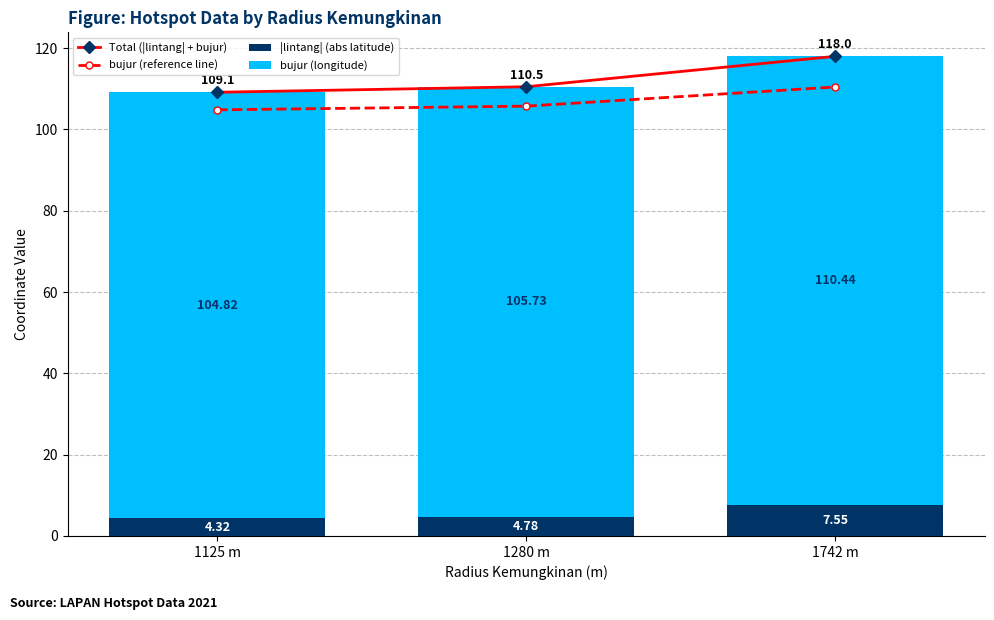

What is the sum of the Total (|lintang| + bujur) values at 1742 m and 1125 m?

227.1